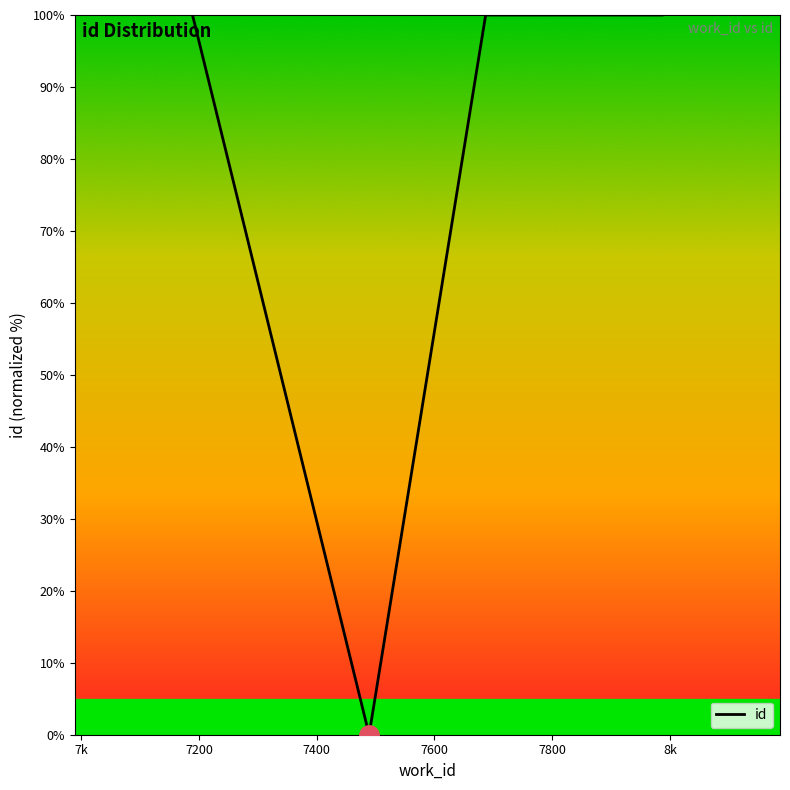

How many interior local valleys (lower than both neighbors) does the data have?

1